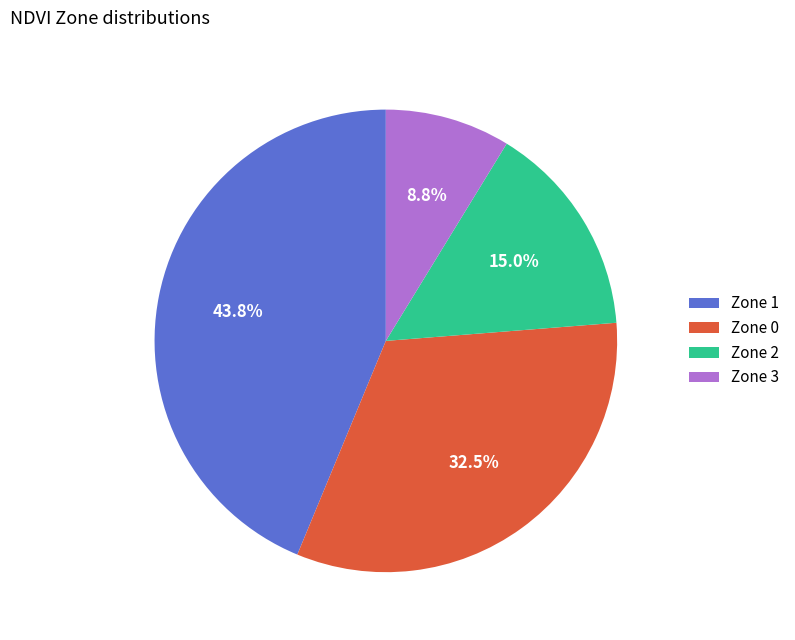

Is there any slice that represents more than half of the pie?

No